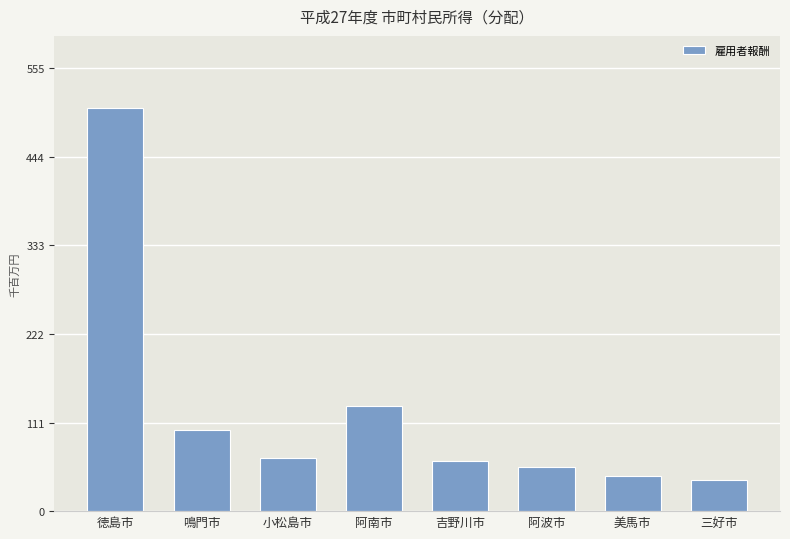

What is the label of the 3rd bar from the left?

小松島市